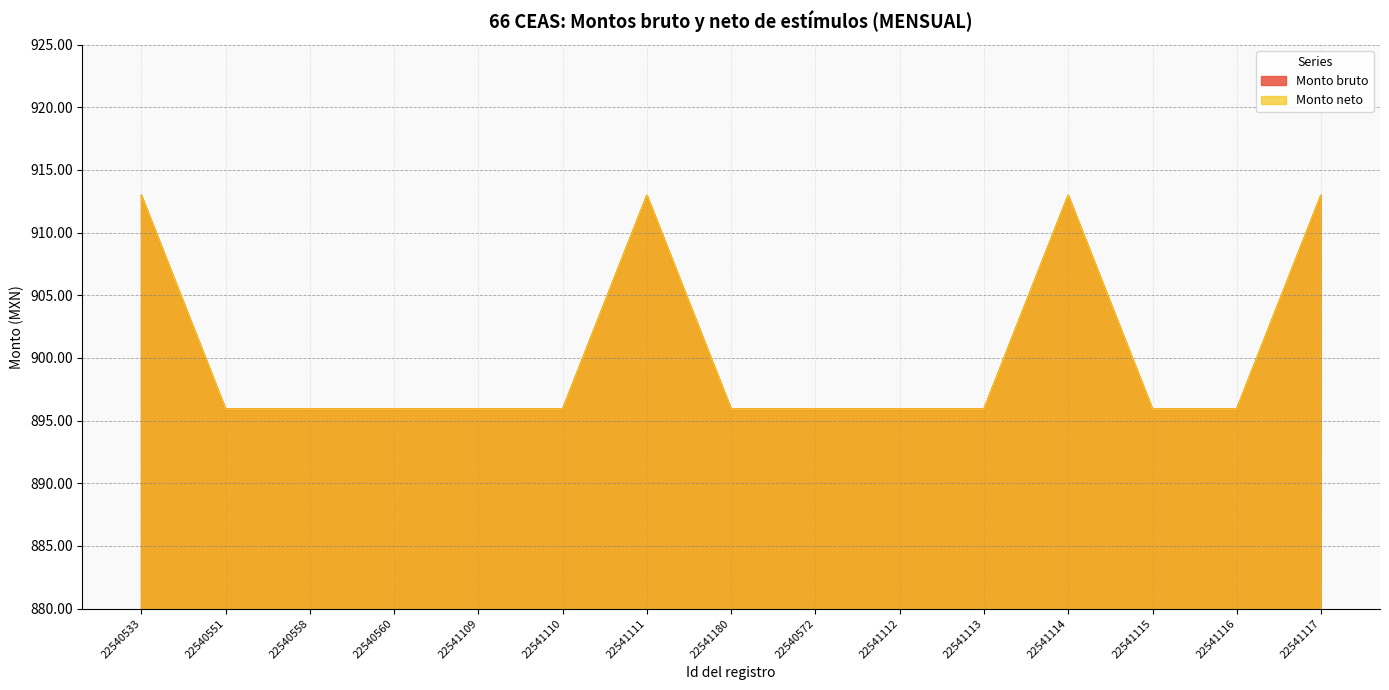

What is the average value of the Monto bruto series?

900.4